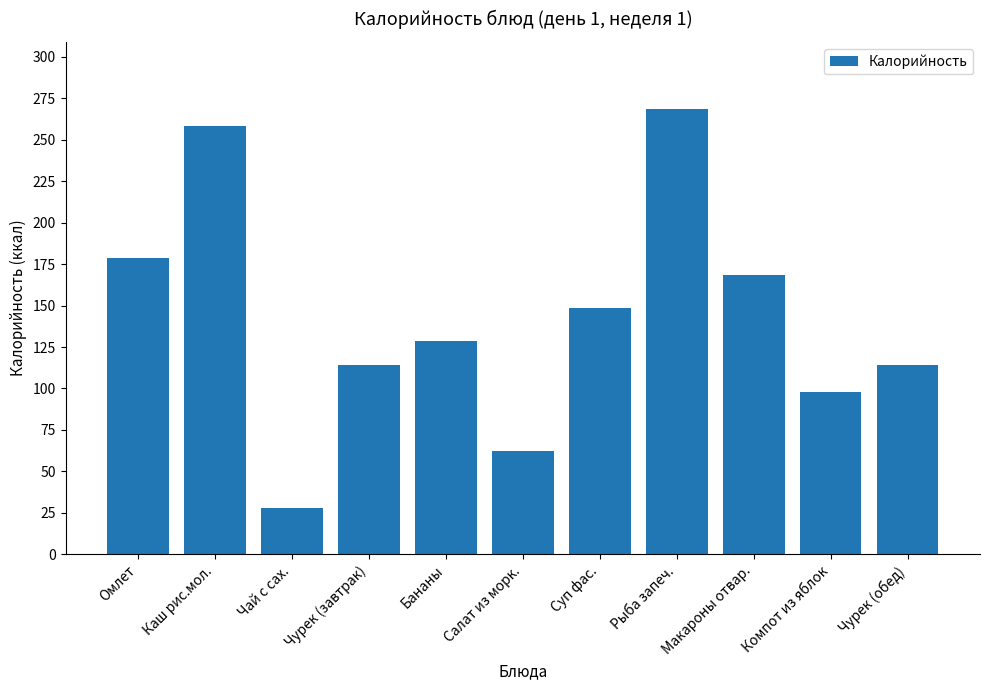

What position from the left is Суп фас.?

7